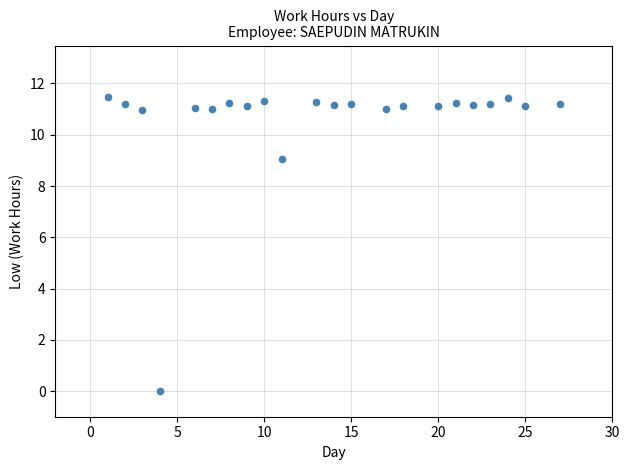

What is the range of X values (max minus min)?

26.0